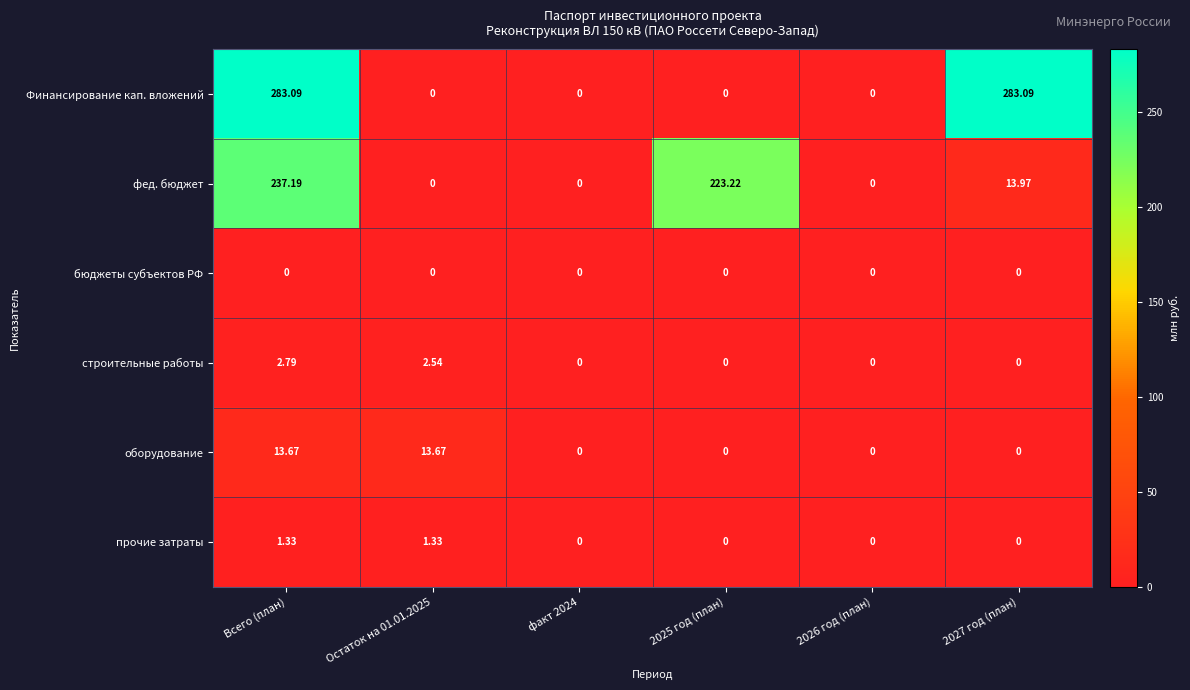

Which series has the largest total across all categories?

Финансирование кап. вложений